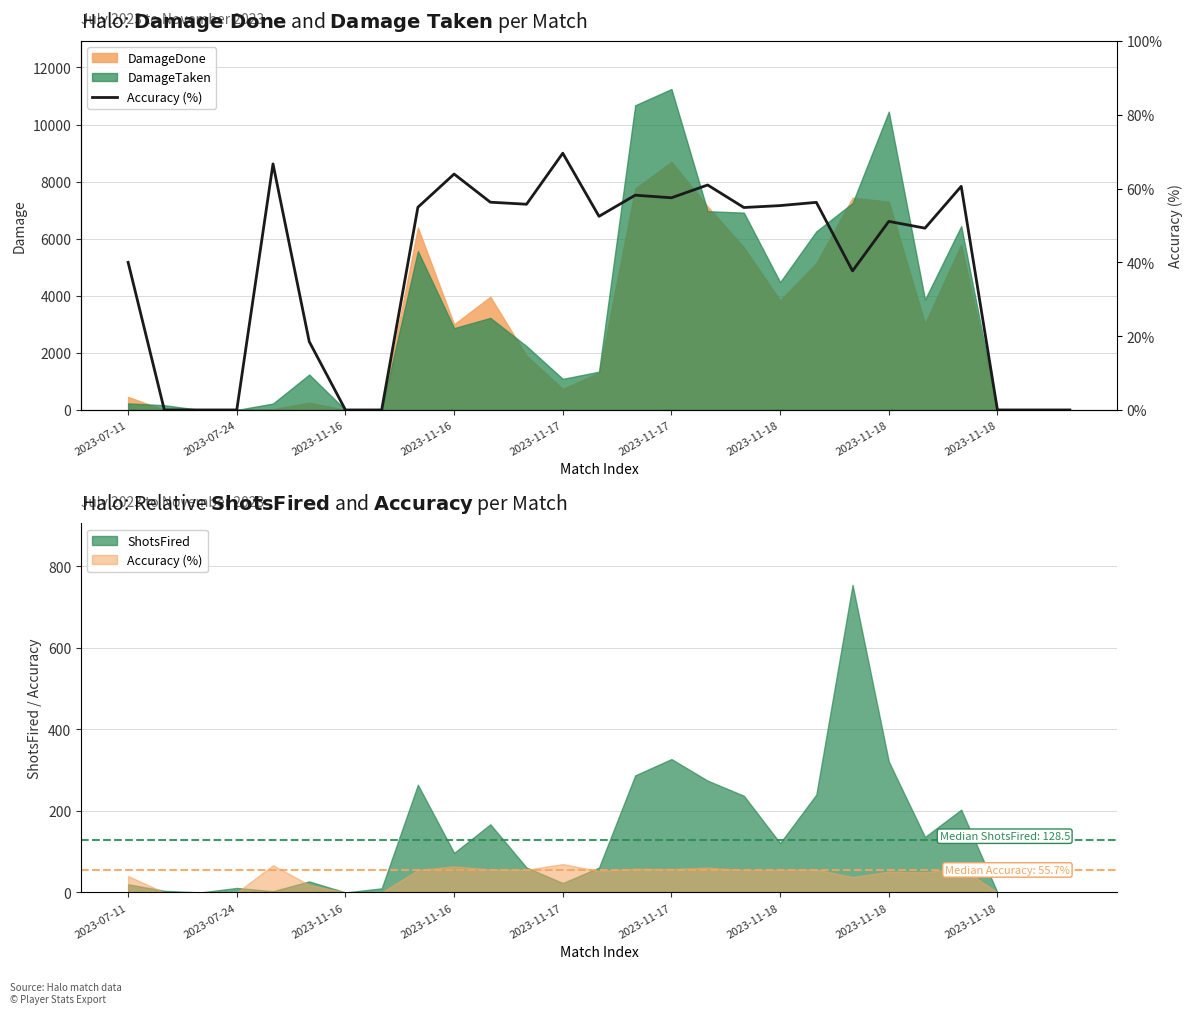

True or false: the data shows 124.9 at 2023-11-17.

False